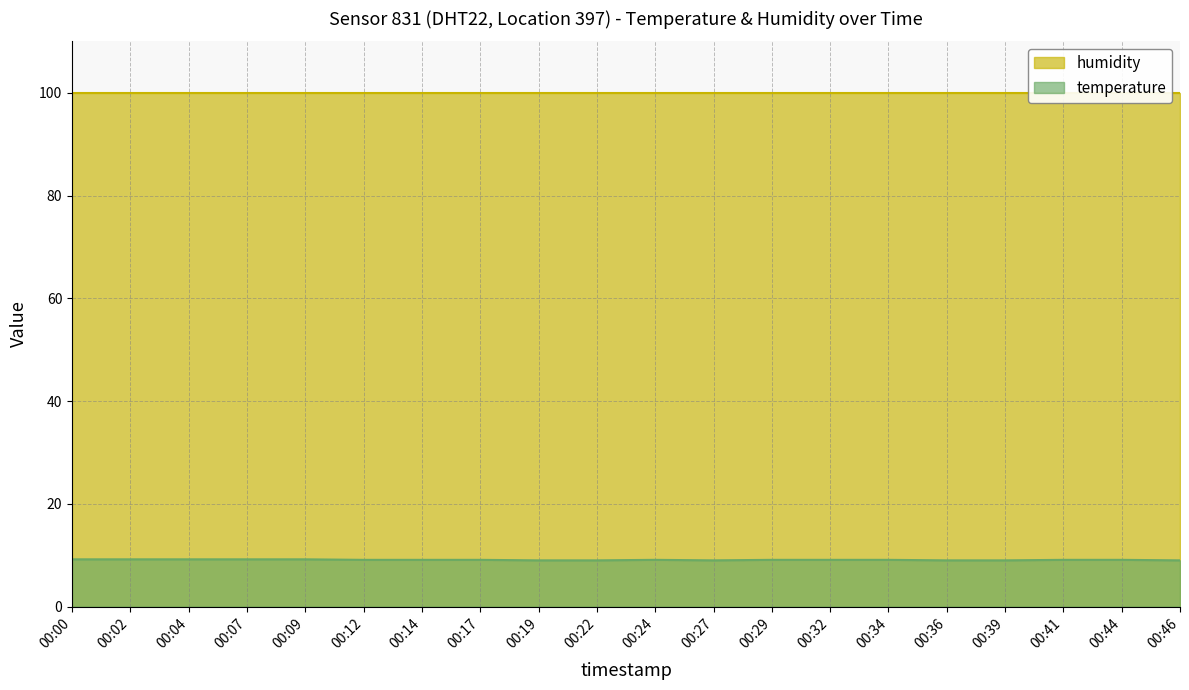

At which category does the data reach its first local peak?

00:24